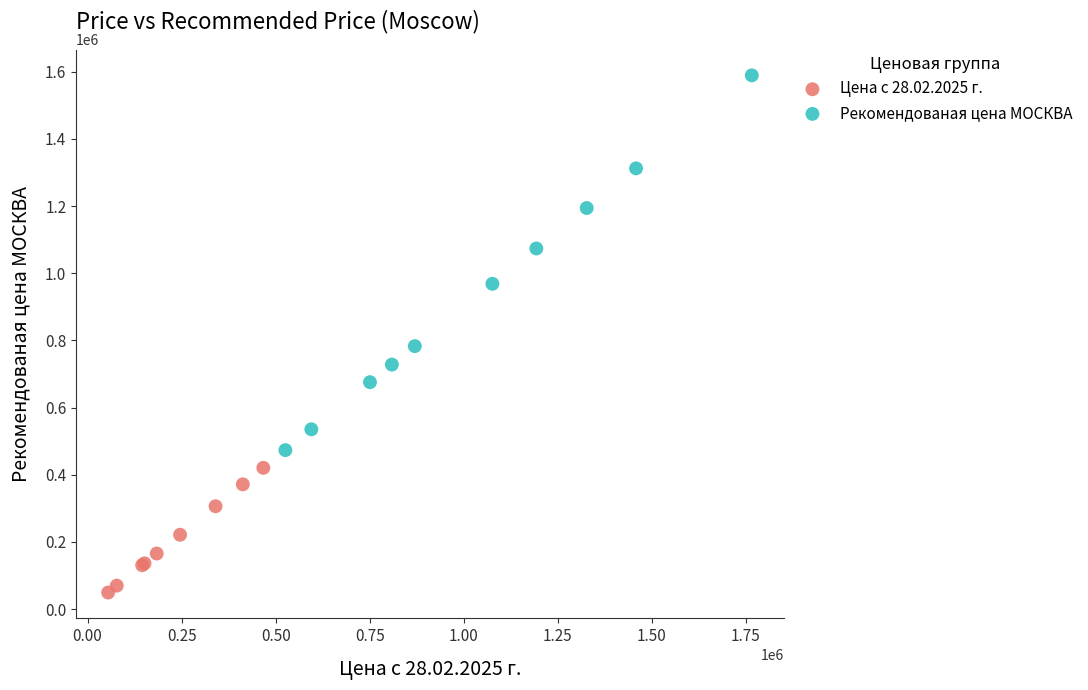

Which series contains the highest Y value?

Рекомендованая цена МОСКВА